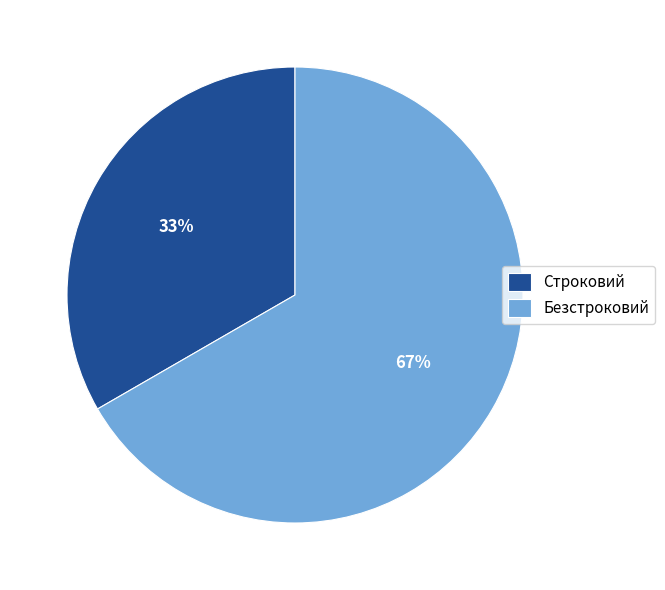

Combined, do Строковий and Безстроковий account for over 50%?

Yes